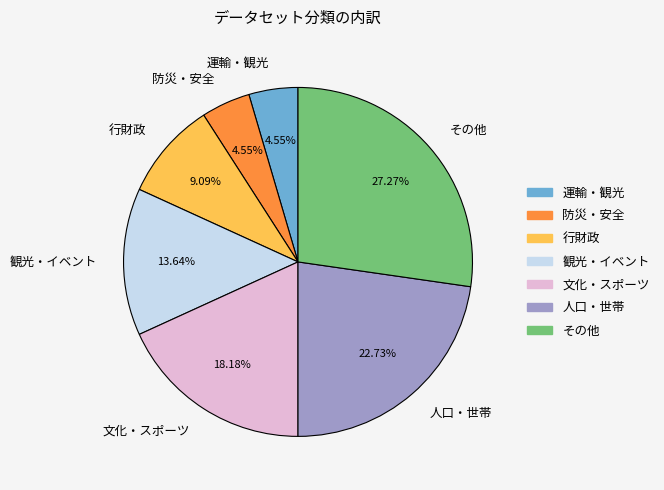

What percentage is the 防災・安全 slice, to the nearest percent?

5%